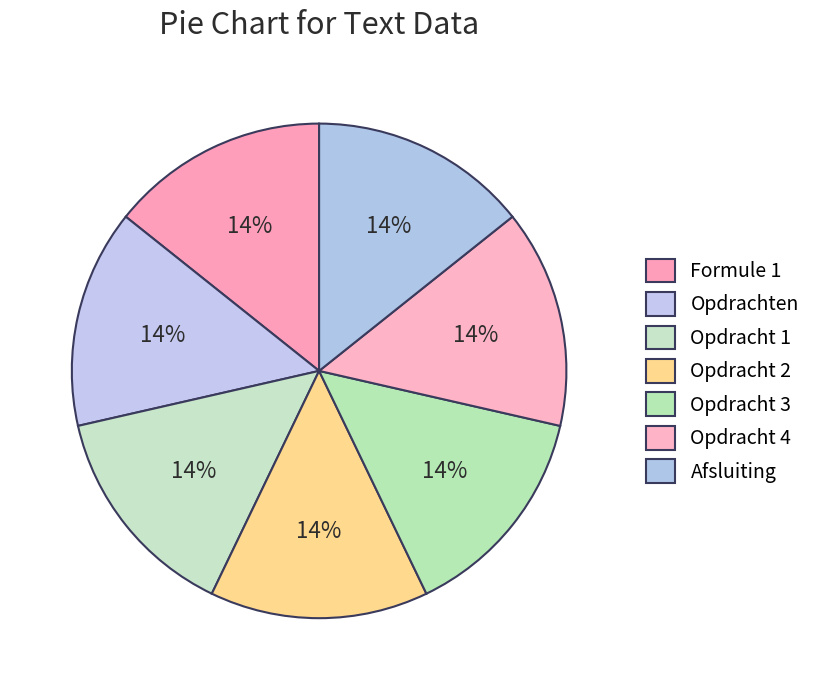

Does Afsluiting represent more than half of the total?

No